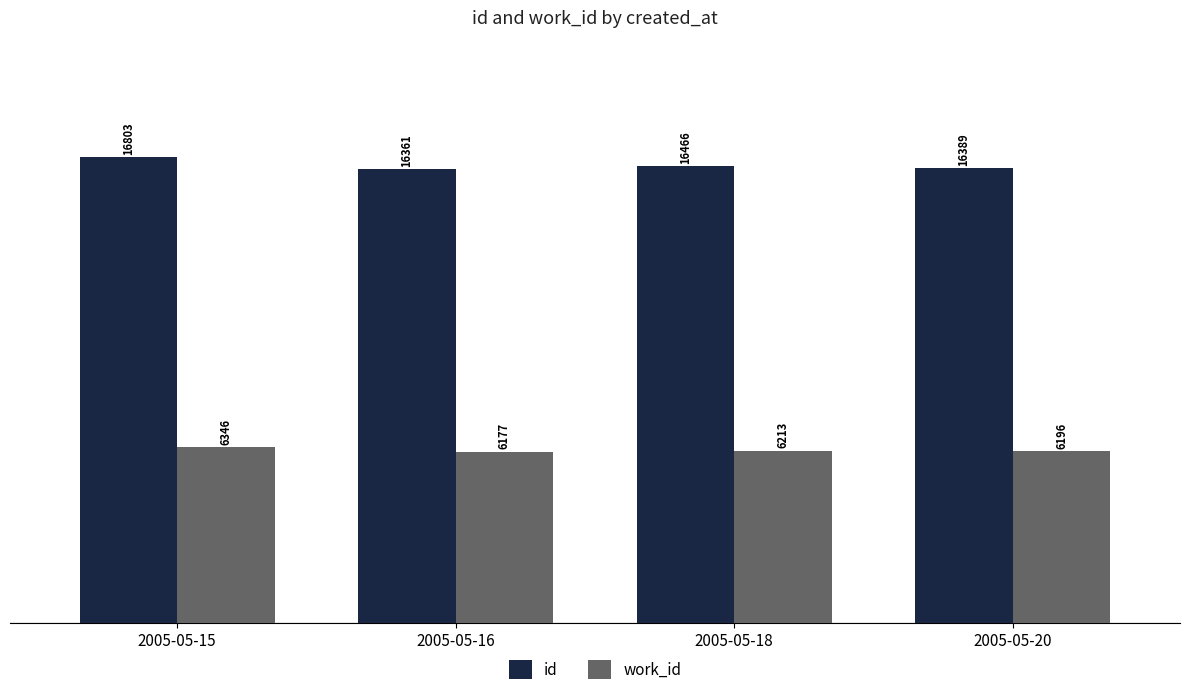

Which series has the largest total across all categories?

id